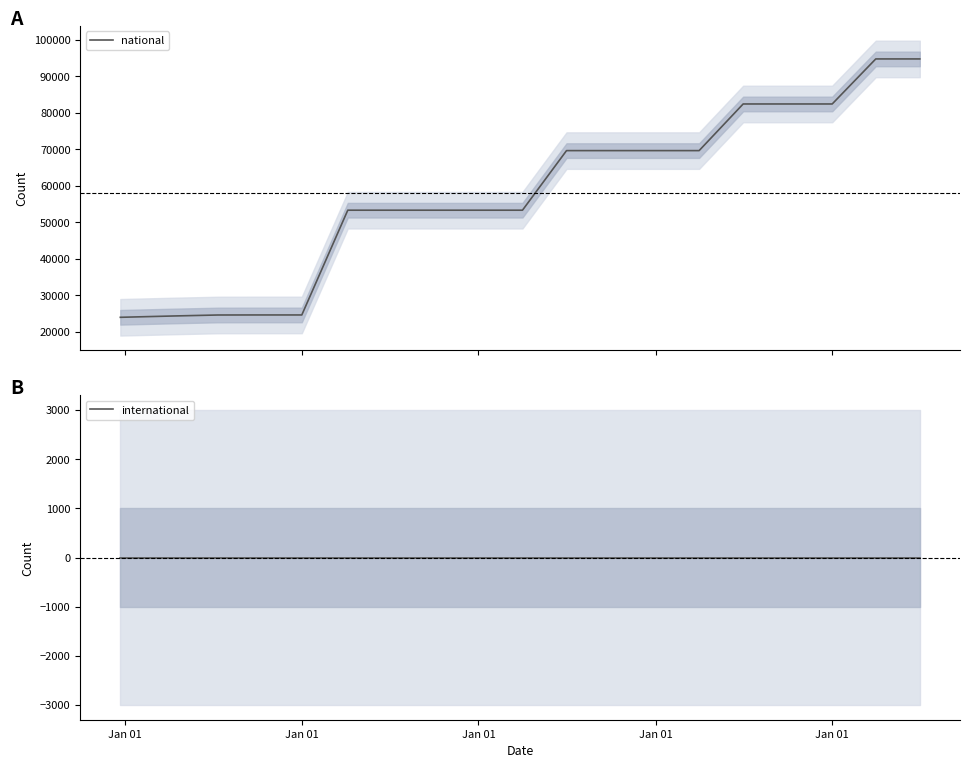

Count the number of data series in this chart.

2